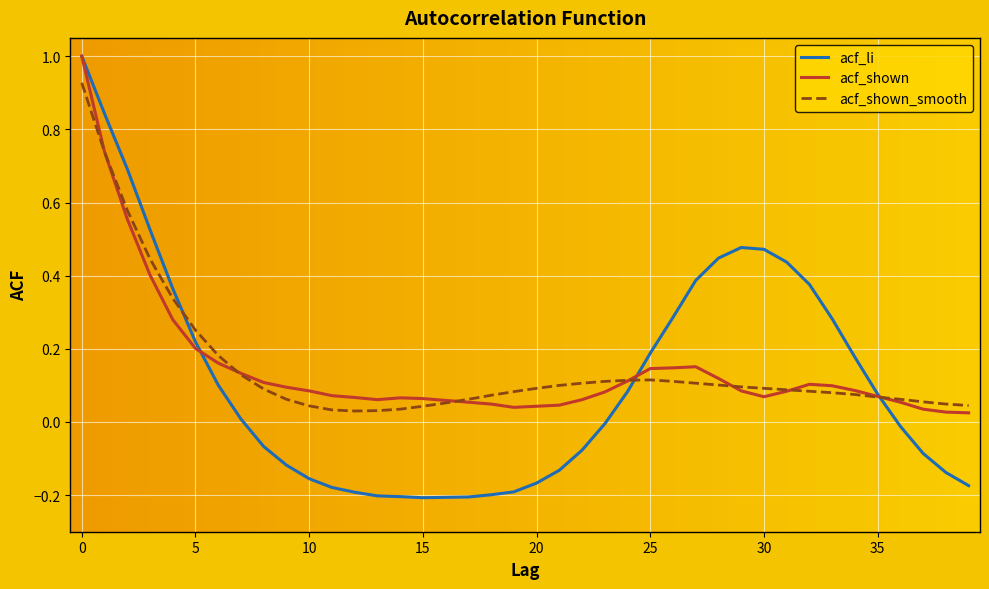

True or false: acf_shown has more than 1 points higher than both neighbors.

True